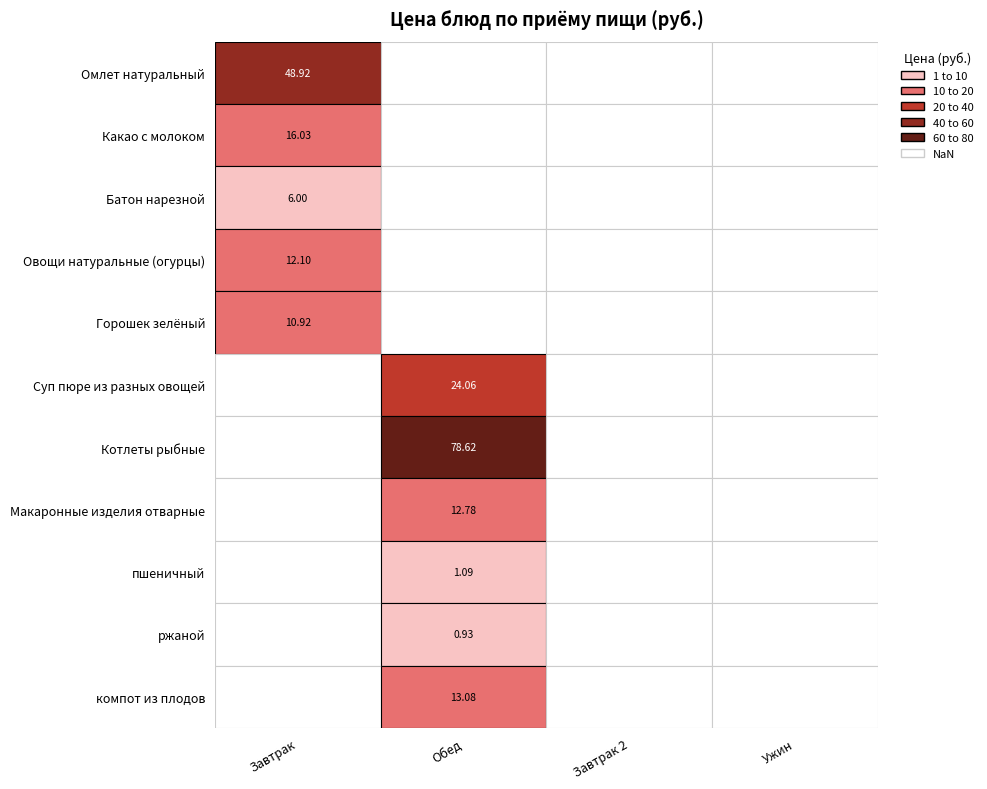

At 3, list the series in order from smallest to largest.

Омлет натуральный, Какао с молоком, Батон нарезной, Овощи натуральные (огурцы), Горошек зелёный, Суп пюре из разных овощей, Котлеты рыбные, Макаронные изделия отварные, пшеничный, ржаной, компот из плодов